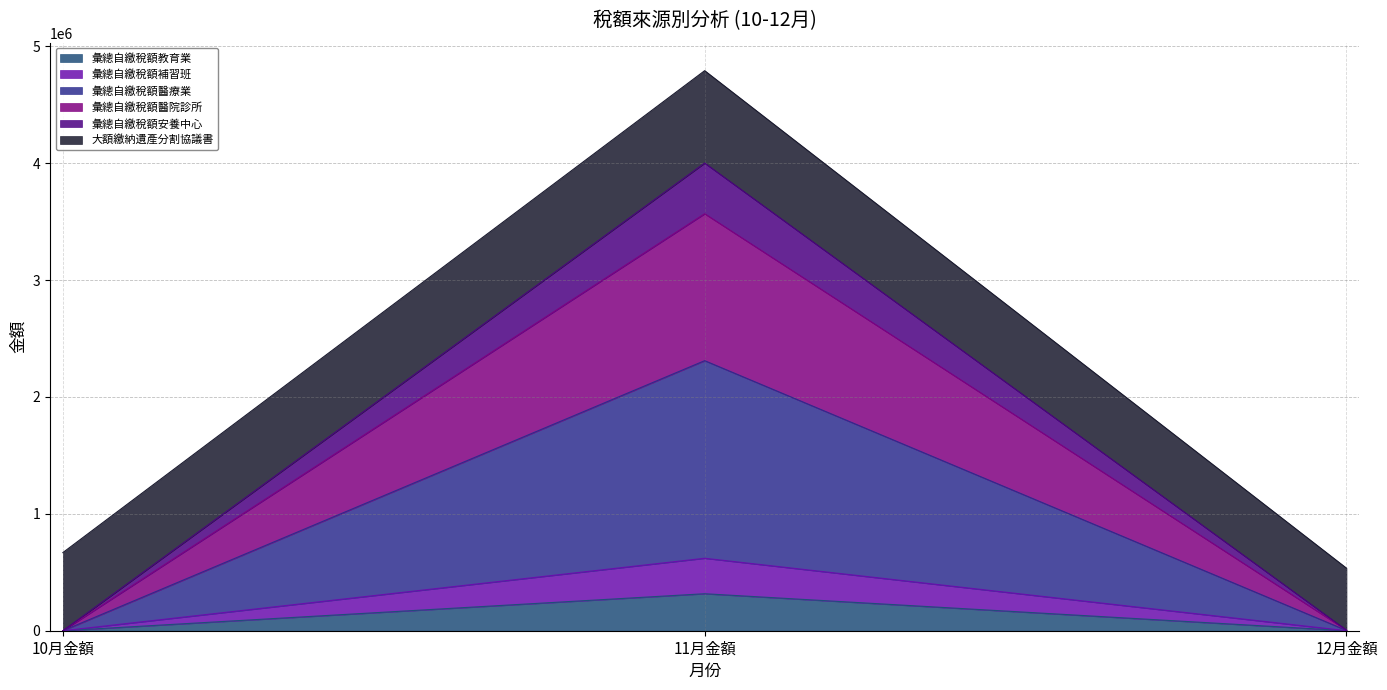

What is the value of the 彙總自繳稅額教育業 point at the 2nd from the left?

316428